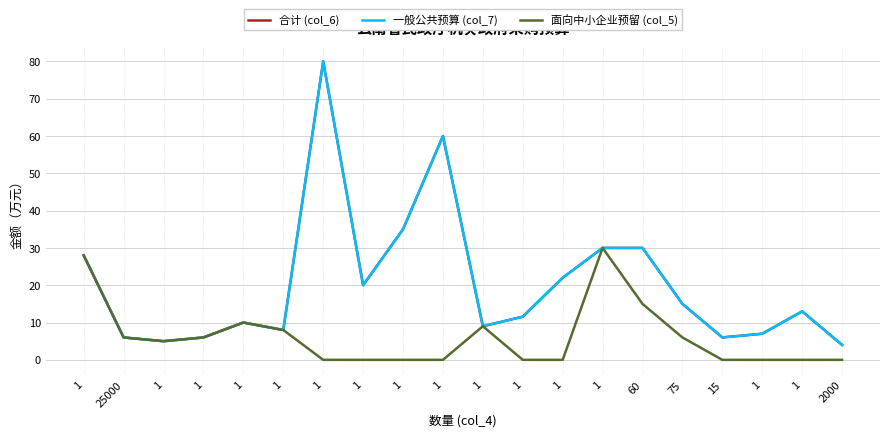

Reading left to right, extract all data points from this chart.

合计 (col_6): 1=28.0	25000=6.0	1=5.0	1=6.0	1=10.0	1=8.0	1=80.0	1=20.0	1=35.0	1=60.0	1=9.0	1=11.6	1=22.0	1=30.0	60=30.0	75=15.0	15=6.0	1=7.0	1=13.0	2000=4.0
一般公共预算 (col_7): 1=28.0	25000=6.0	1=5.0	1=6.0	1=10.0	1=8.0	1=80.0	1=20.0	1=35.0	1=60.0	1=9.0	1=11.6	1=22.0	1=30.0	60=30.0	75=15.0	15=6.0	1=7.0	1=13.0	2000=4.0
面向中小企业预留 (col_5): 1=28.0	25000=6.0	1=5.0	1=6.0	1=10.0	1=8.0	1=0.0	1=0.0	1=0.0	1=0.0	1=9.0	1=0.0	1=0.0	1=30.0	60=15.0	75=6.0	15=0.0	1=0.0	1=0.0	2000=0.0